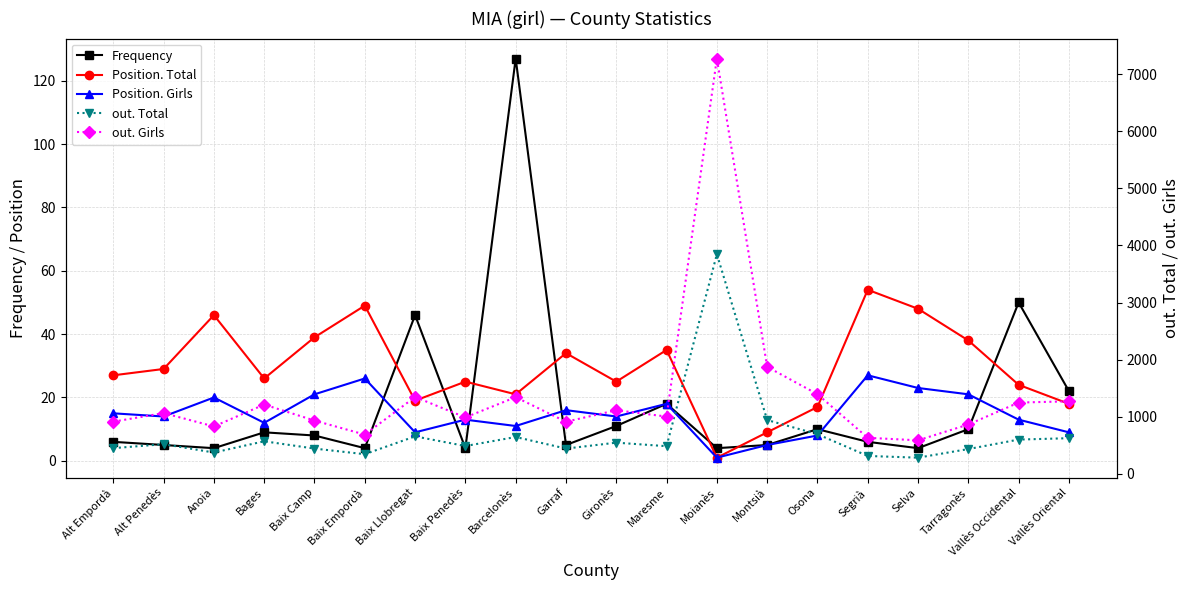

Reading left to right, transcribe all the data shown in this chart.

Frequency: Alt Empordà=6	Alt Penedès=5	Anoia=4	Bages=9	Baix Camp=8	Baix Empordà=4	Baix Llobregat=46	Baix Penedès=4	Barcelonès=127	Garraf=5	Gironès=11	Maresme=18	Moianès=4	Montsià=5	Osona=10	Segrià=6	Selva=4	Tarragonès=10	Vallès Occidental=50	Vallès Oriental=22
Position. Total: Alt Empordà=27	Alt Penedès=29	Anoia=46	Bages=26	Baix Camp=39	Baix Empordà=49	Baix Llobregat=19	Baix Penedès=25	Barcelonès=21	Garraf=34	Gironès=25	Maresme=35	Moianès=1	Montsià=9	Osona=17	Segrià=54	Selva=48	Tarragonès=38	Vallès Occidental=24	Vallès Oriental=18
Position. Girls: Alt Empordà=15	Alt Penedès=14	Anoia=20	Bages=12	Baix Camp=21	Baix Empordà=26	Baix Llobregat=9	Baix Penedès=13	Barcelonès=11	Garraf=16	Gironès=14	Maresme=18	Moianès=1	Montsià=5	Osona=8	Segrià=27	Selva=23	Tarragonès=21	Vallès Occidental=13	Vallès Oriental=9
out. Total: Alt Empordà=450	Alt Penedès=519	Anoia=373	Bages=570	Baix Camp=442	Baix Empordà=344	Baix Llobregat=656	Baix Penedès=487	Barcelonès=645	Garraf=442	Gironès=546	Maresme=484	Moianès=3846	Montsià=942	Osona=694	Segrià=313	Selva=283	Tarragonès=434	Vallès Occidental=600	Vallès Oriental=624
out. Girls: Alt Empordà=913	Alt Penedès=1064	Anoia=830	Bages=1213	Baix Camp=933	Baix Empordà=687	Baix Llobregat=1346	Baix Penedès=988	Barcelonès=1343	Garraf=912	Gironès=1114	Maresme=1003	Moianès=7273	Montsià=1873	Osona=1395	Segrià=631	Selva=587	Tarragonès=864	Vallès Occidental=1248	Vallès Oriental=1270